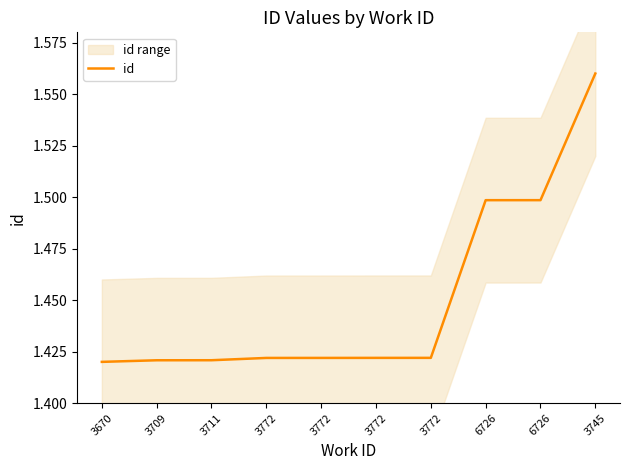

Reading right to left, list all the values displayed in this chart.

3745=1.6	6726=1.5	6726=1.5	3772=1.4	3772=1.4	3772=1.4	3772=1.4	3711=1.4	3709=1.4	3670=1.4